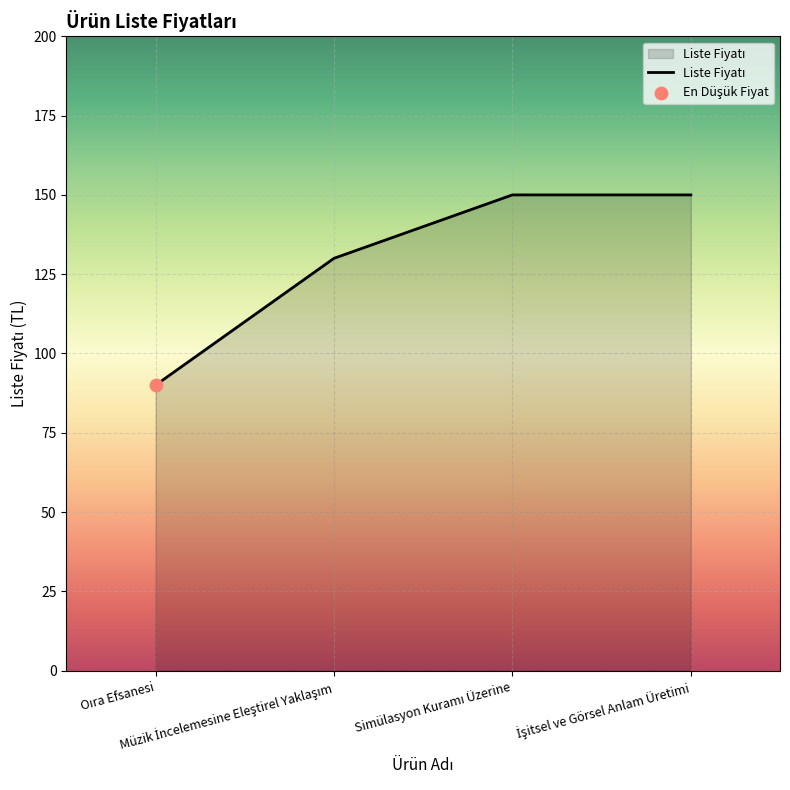

What is the maximum value shown in the chart?

150